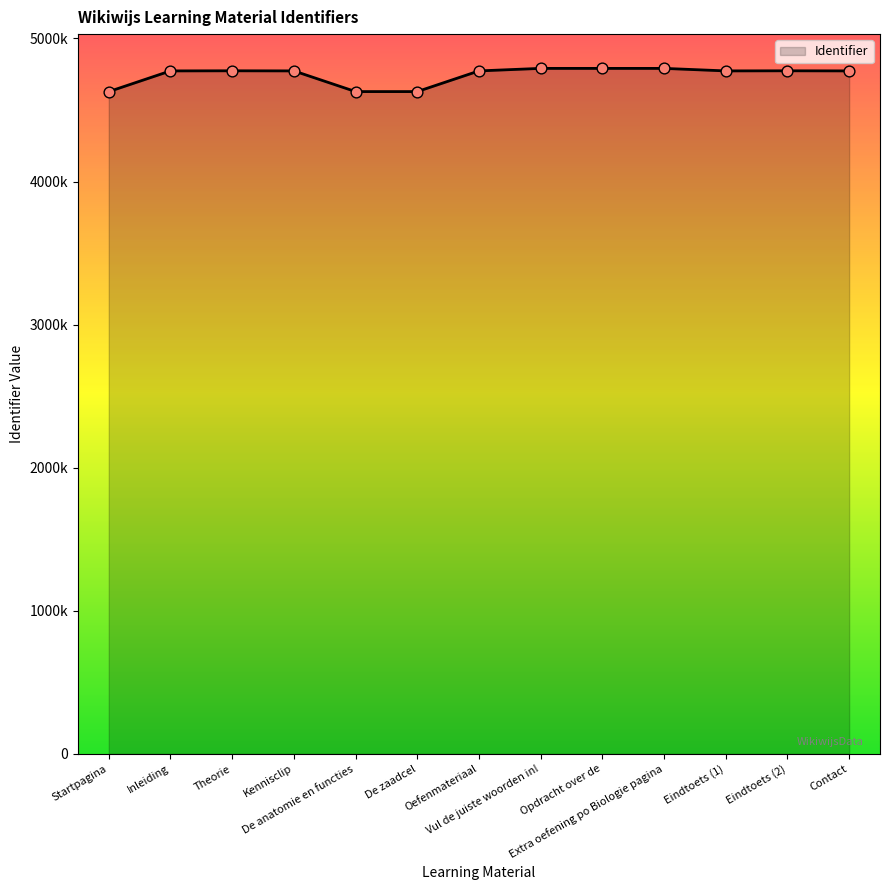

Is this an area chart (filled region under the line)?

Yes